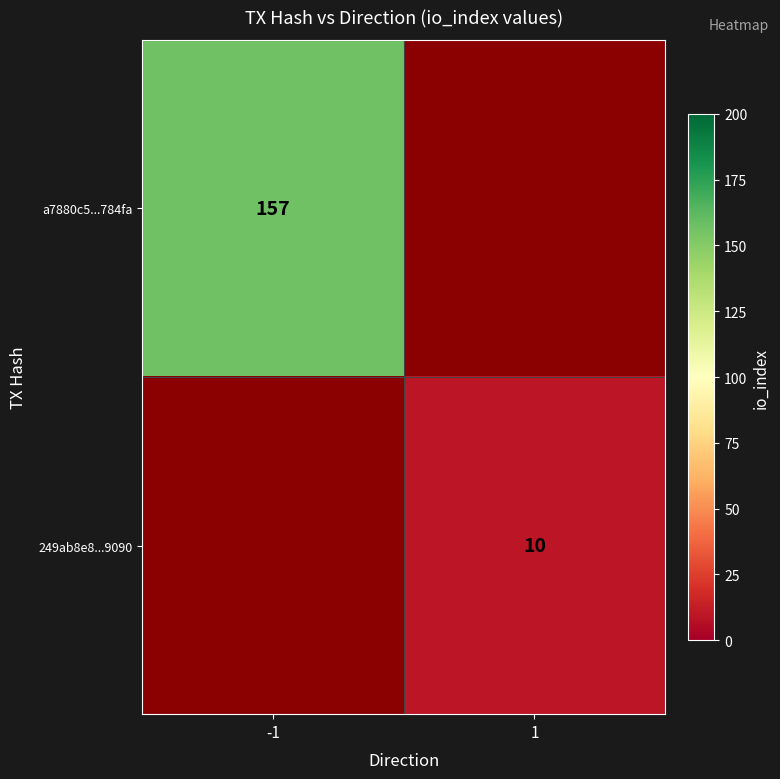

What is the minimum value shown in the chart?

10.0